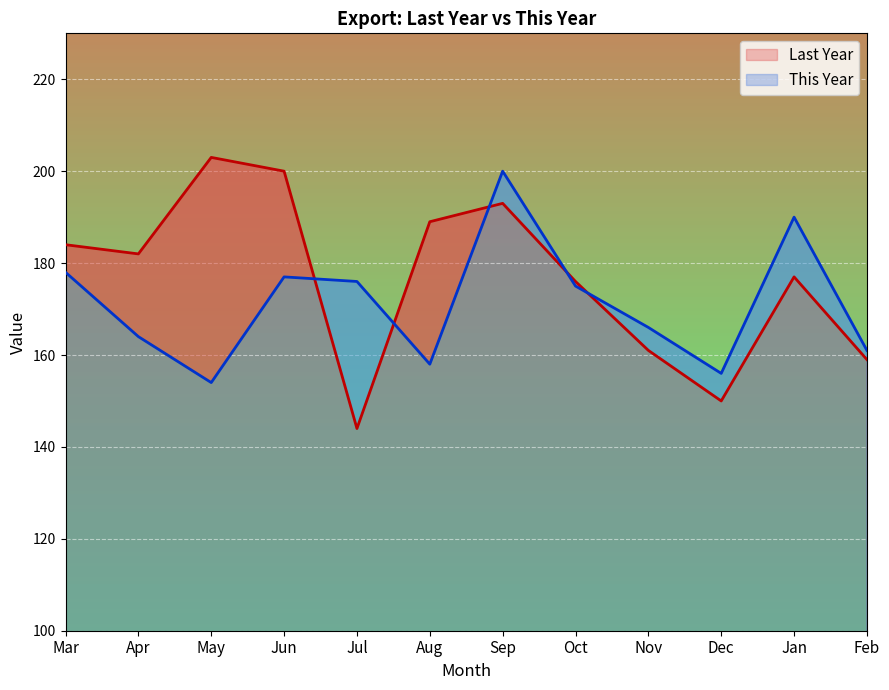

Reading right to left, what are all the values shown in this chart?

Last Year: Feb=159	Jan=177	Dec=150	Nov=161	Oct=176	Sep=193	Aug=189	Jul=144	Jun=200	May=203	Apr=182	Mar=184
This Year: Feb=161	Jan=190	Dec=156	Nov=166	Oct=175	Sep=200	Aug=158	Jul=176	Jun=177	May=154	Apr=164	Mar=178